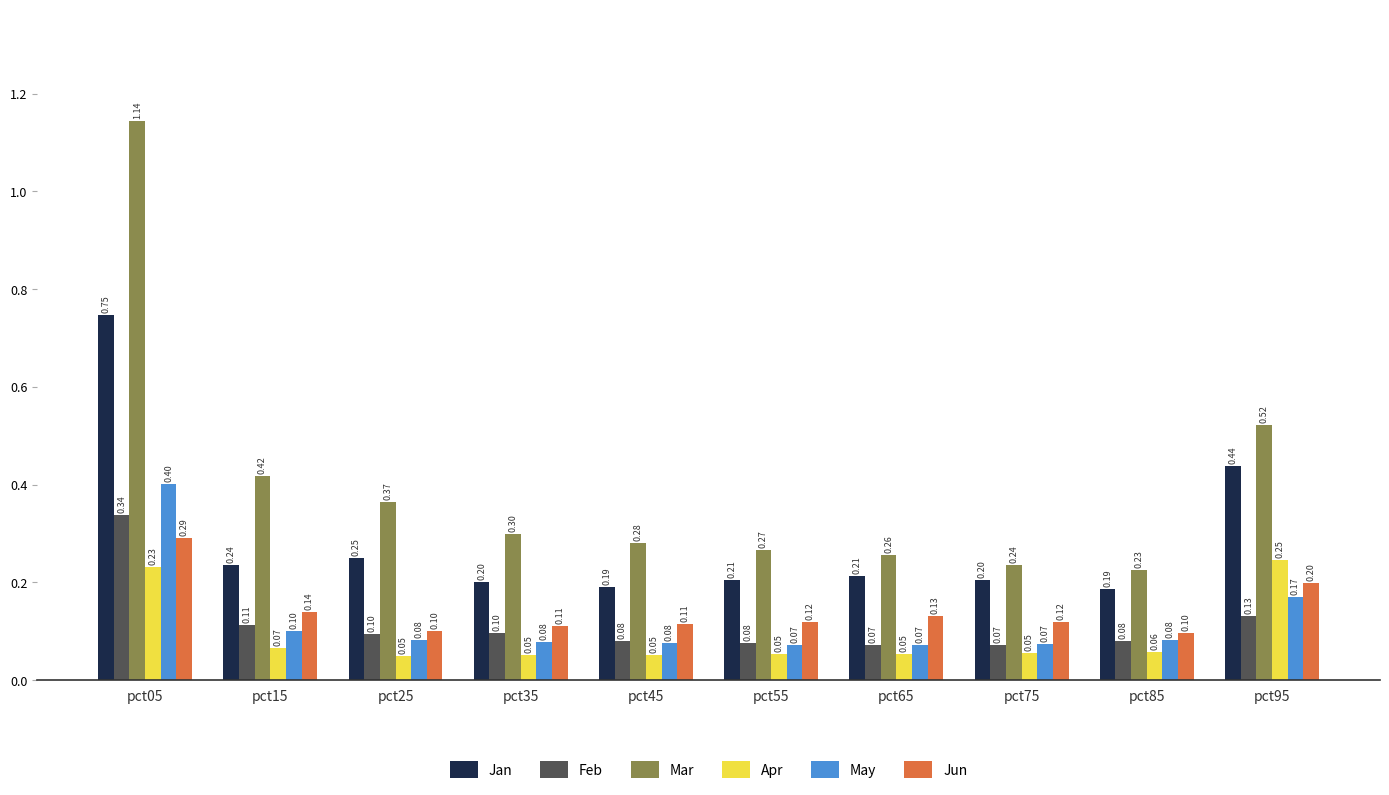

What is the spread (max minus min) of values at pct05?

0.9